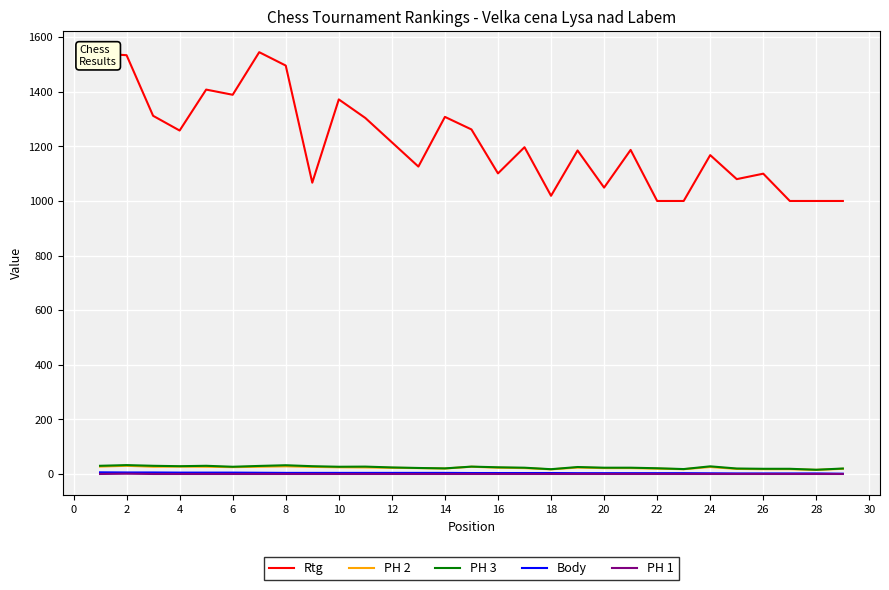

Which series has the largest total across all categories?

Rtg